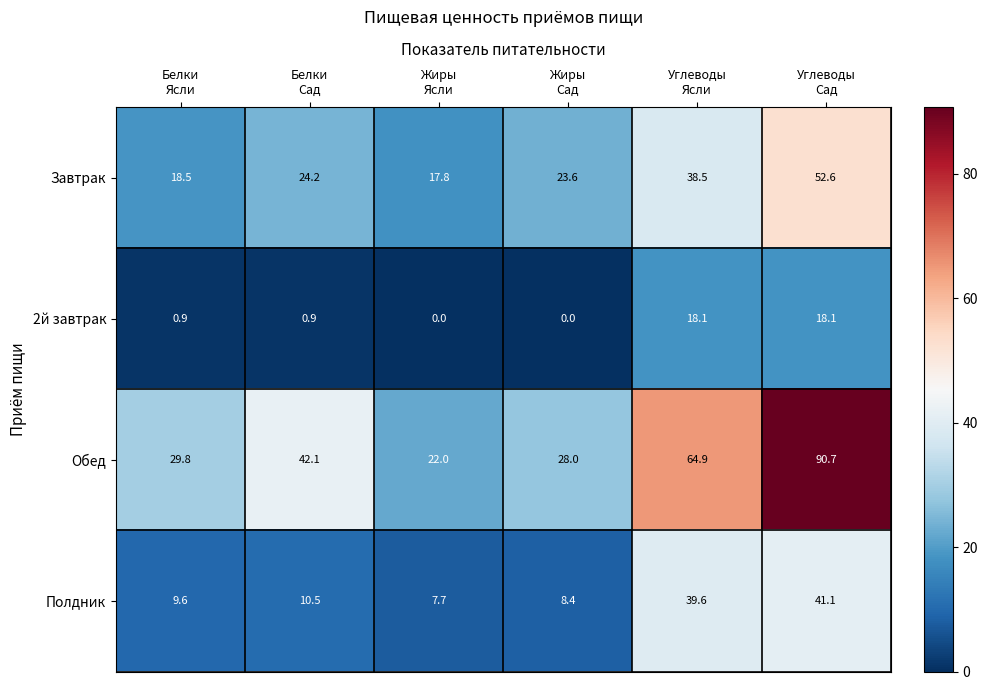

List the series in order of their peak value, lowest first.

2й завтрак, Полдник, Завтрак, Обед